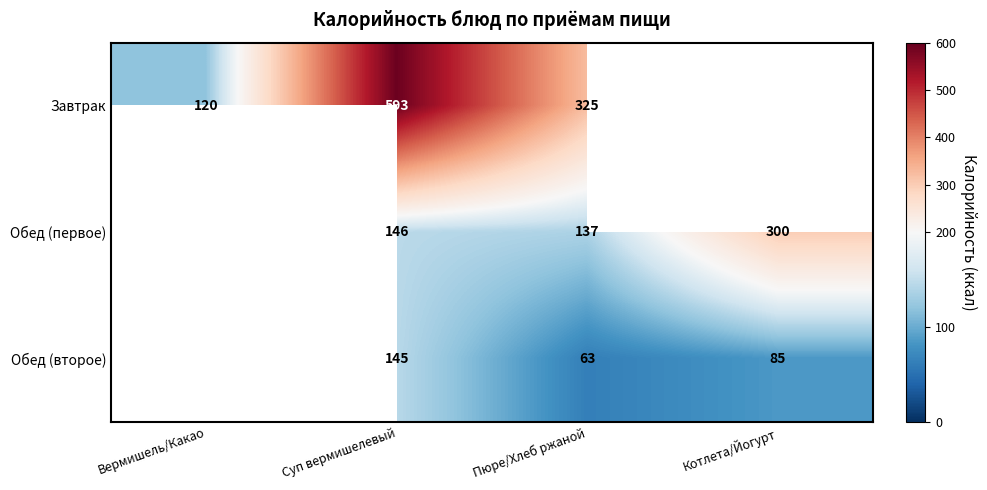

At how many categories does at least one series exceed 404?

1